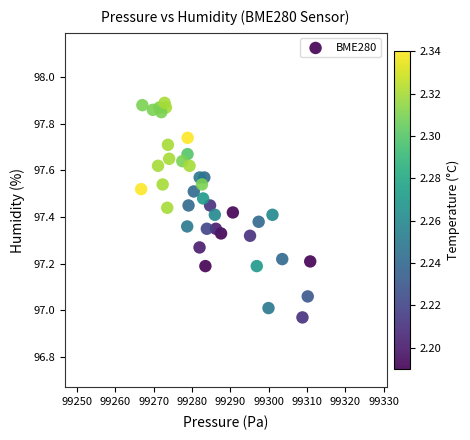

What is the range of X values (max minus min)?

44.2